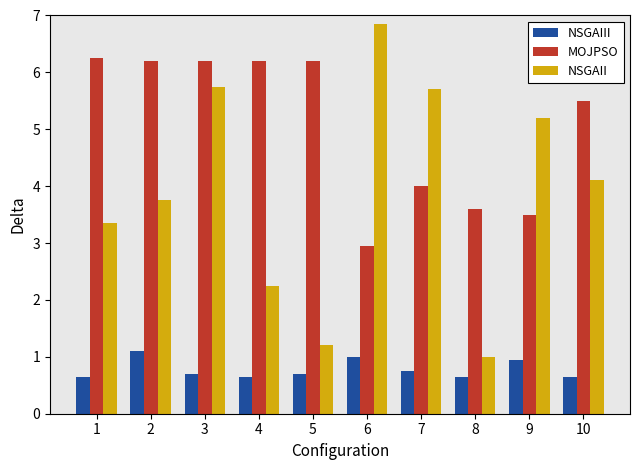

Between 3 and 9, which series saw the biggest shift?

MOJPSO